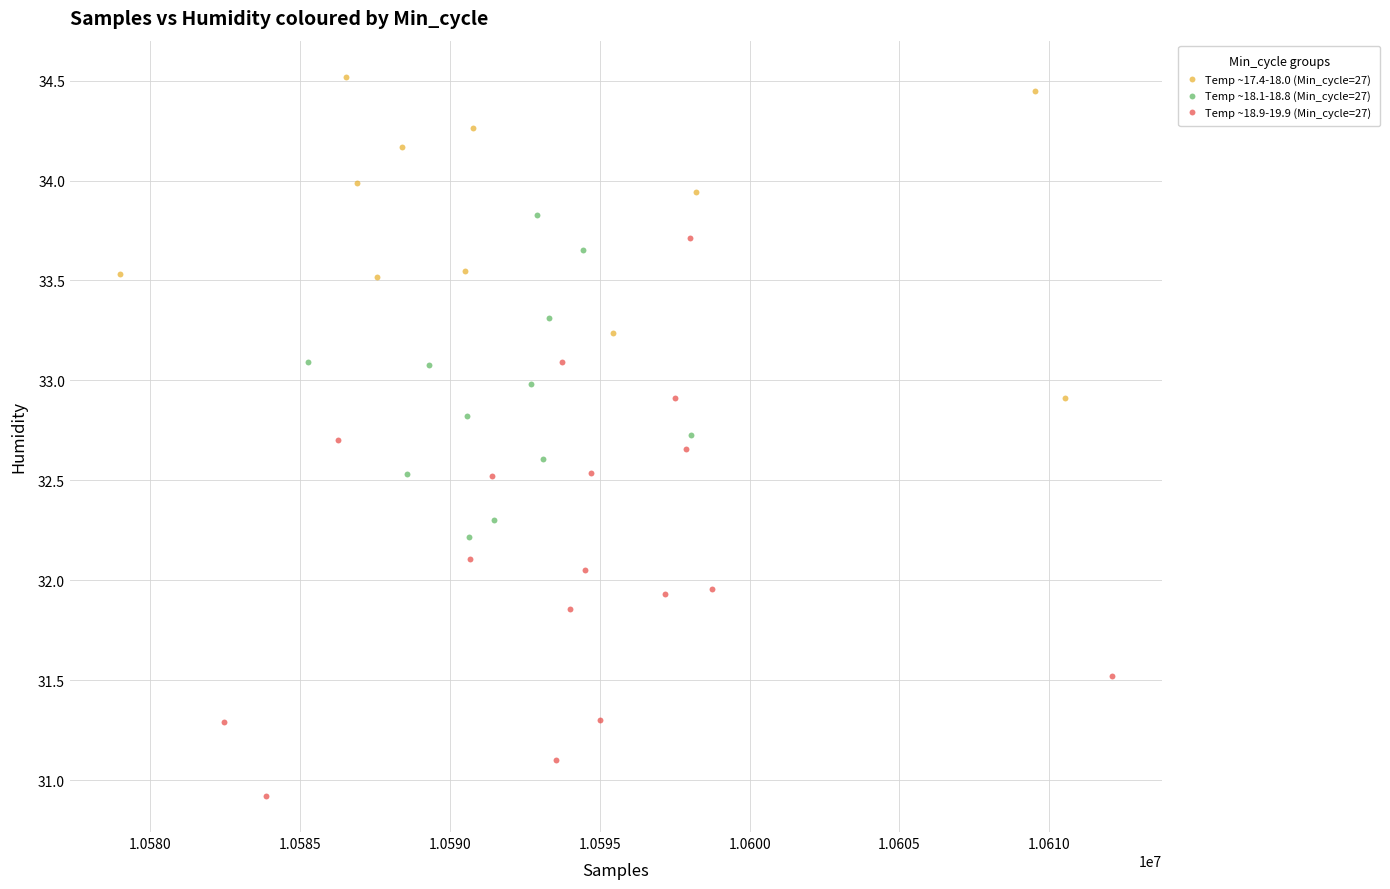

Which series has the largest Y range (max minus min)?

Temp ~18.9-19.9 (Min_cycle=27)